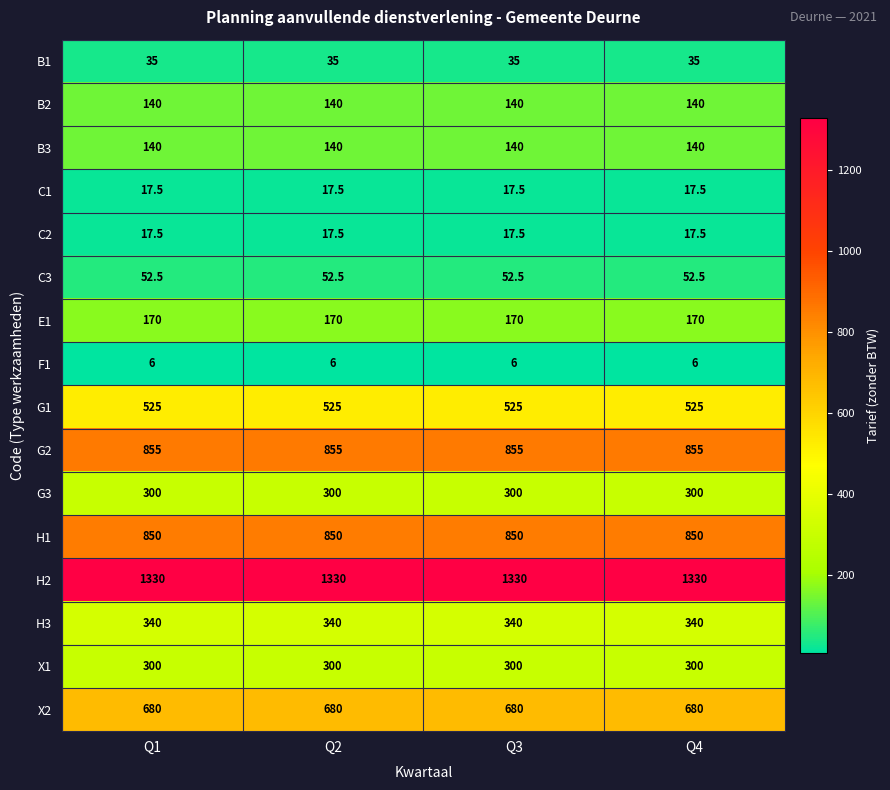

At how many categories does at least one series exceed 687?

4